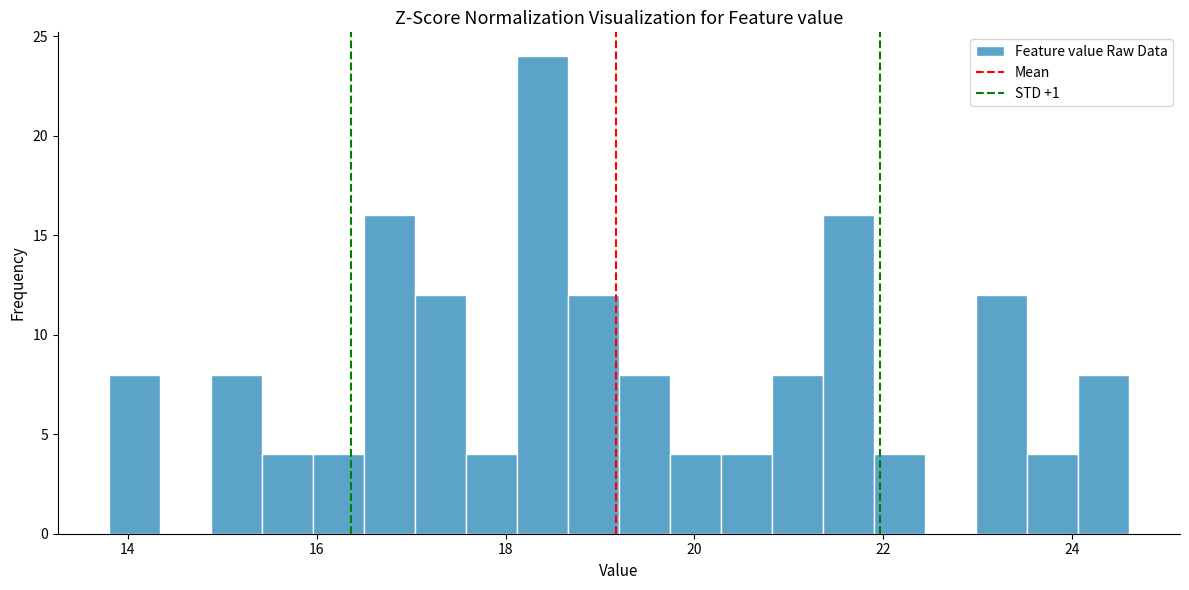

Read against the x-axis, roughly where is the centre of the tallest bar?

18.4